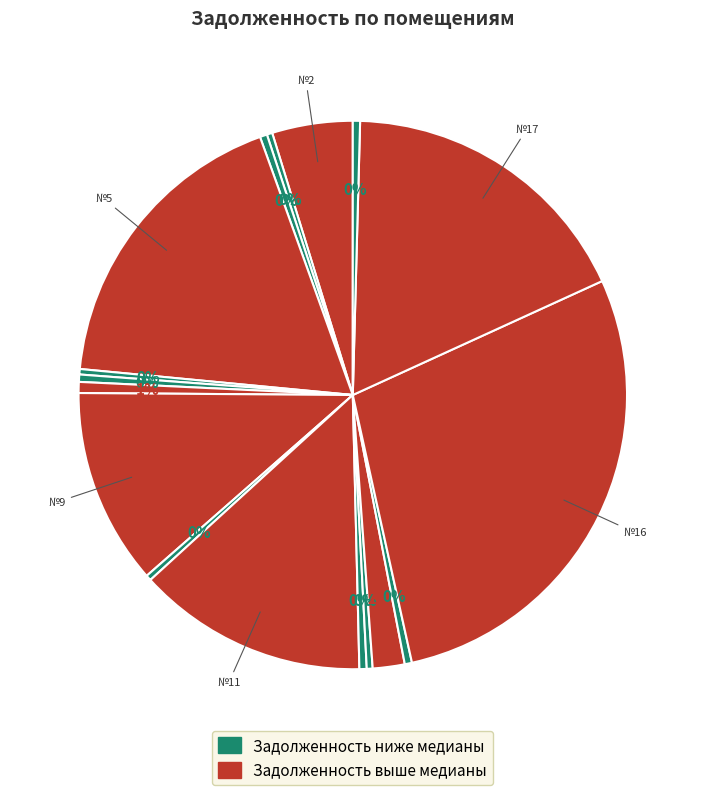

Count the number of slices in the pie.

17